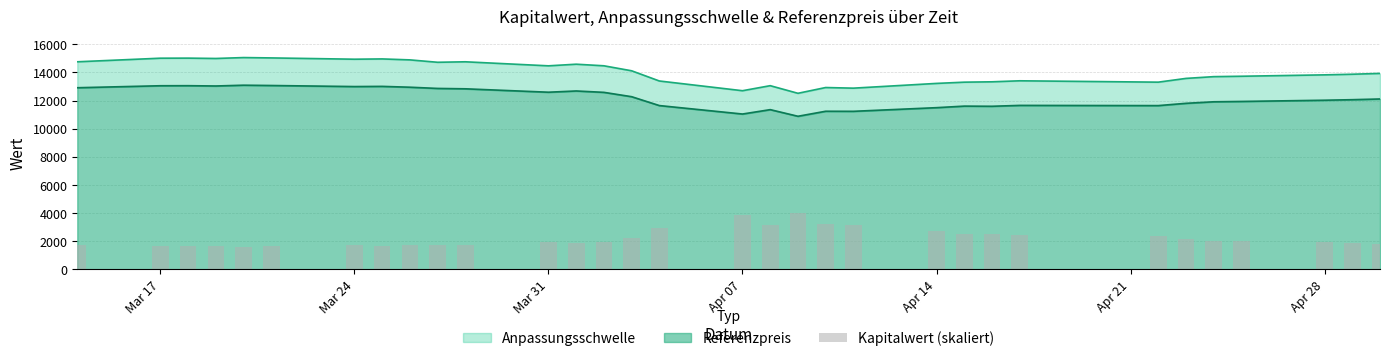

Does the chart contain any negative values?

No